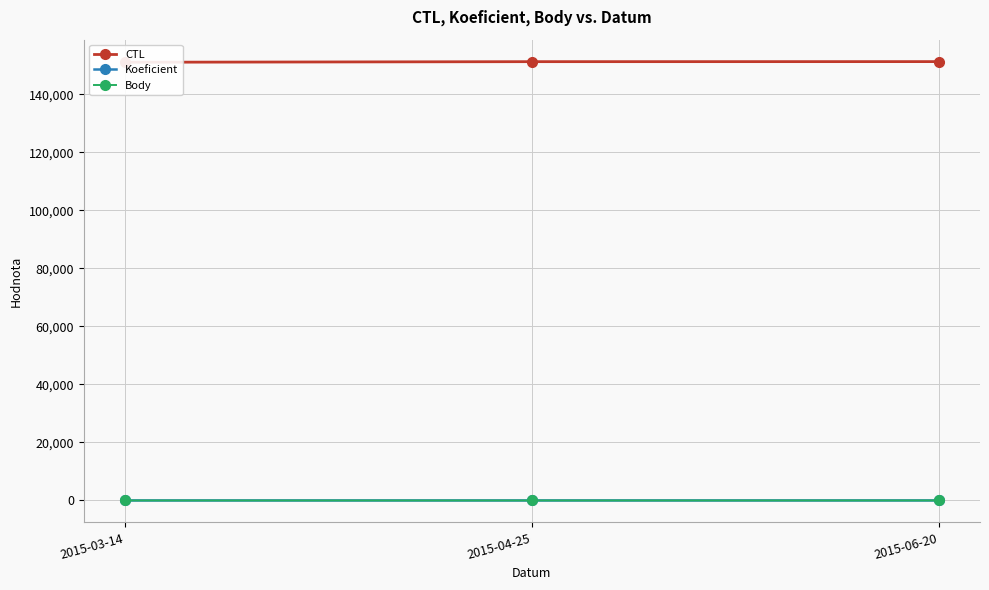

Which series has the largest total across all categories?

CTL